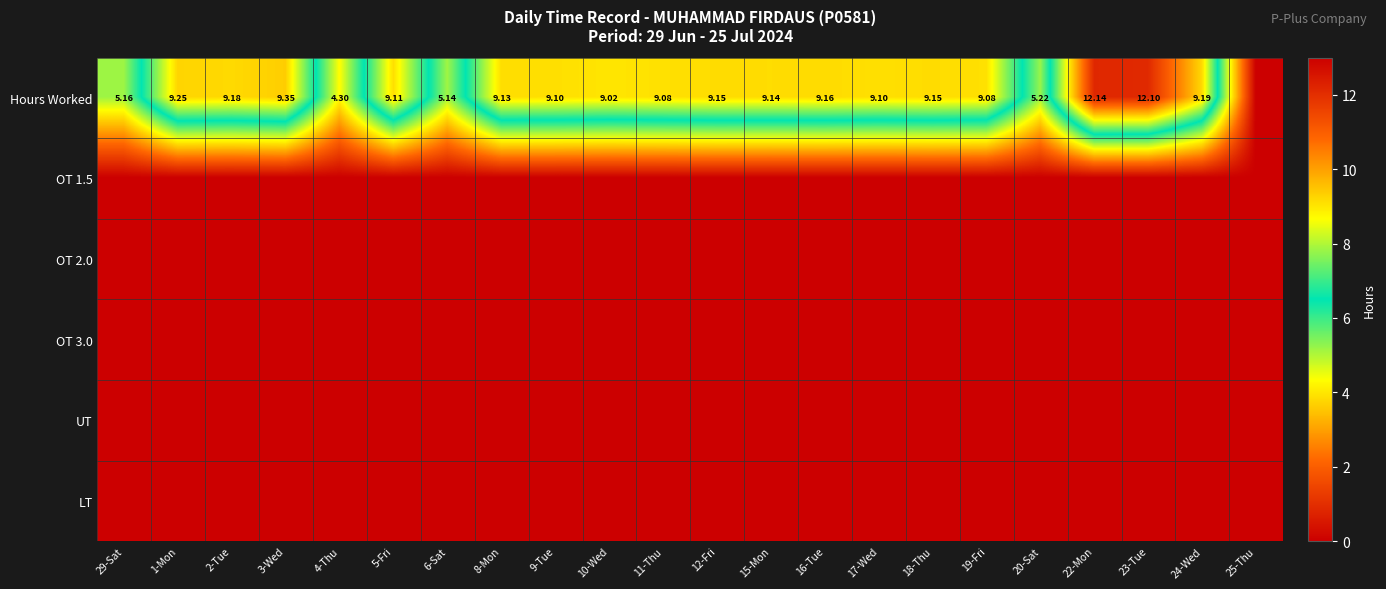

Is it true that Hours Worked equals 9.2 at 12-Fri?

True